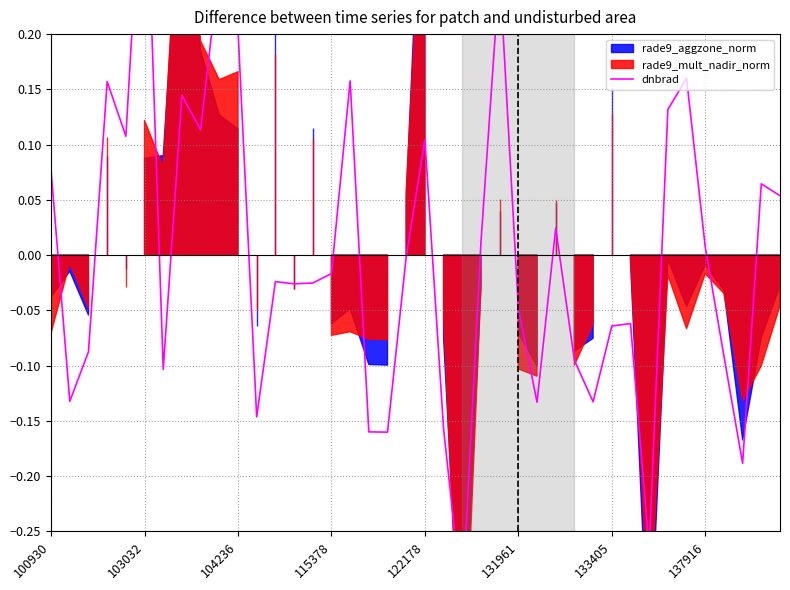

What is the change in value from 15 to 33?

+0.1